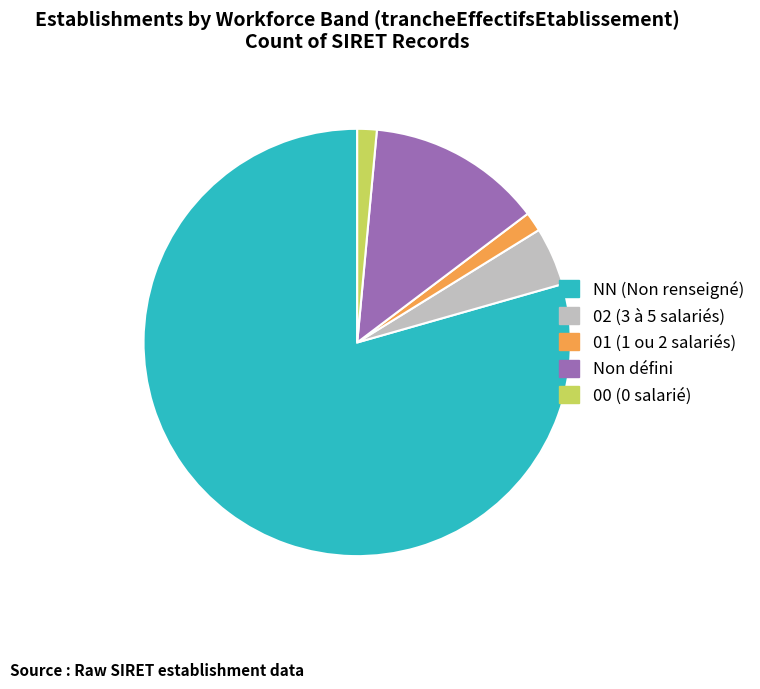

How many slices are in this pie chart?

5